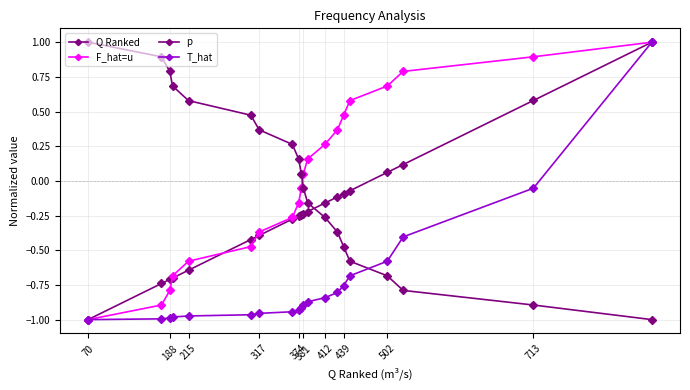

Count the number of data series in this chart.

4